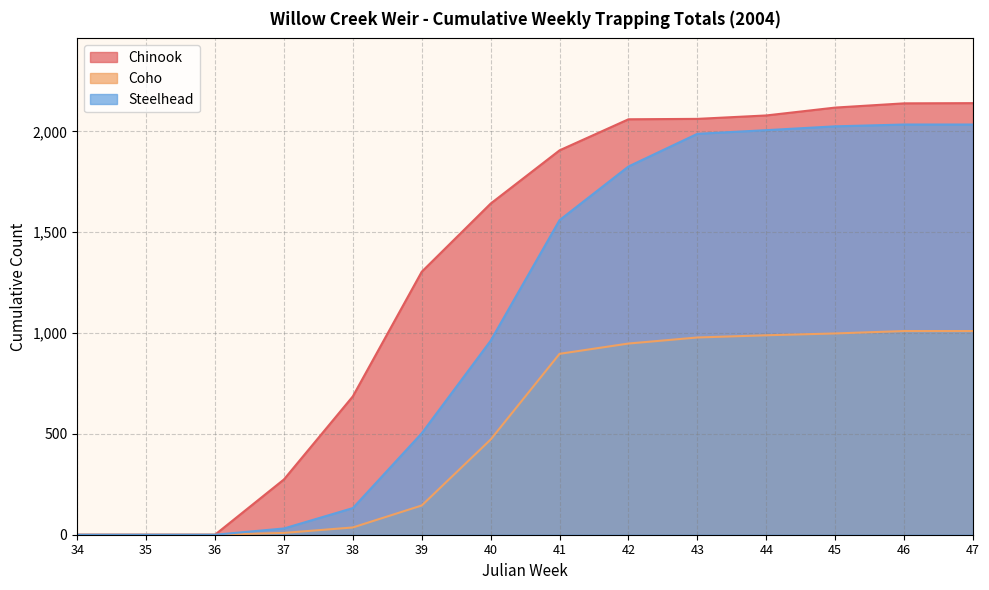

What is the value of the Coho point at the 8th from the left?

897